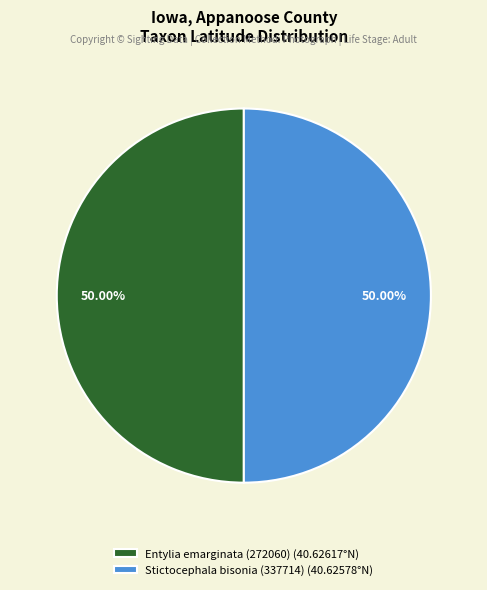

Is it true that Entylia emarginata (272060) is 50% of the pie?

True